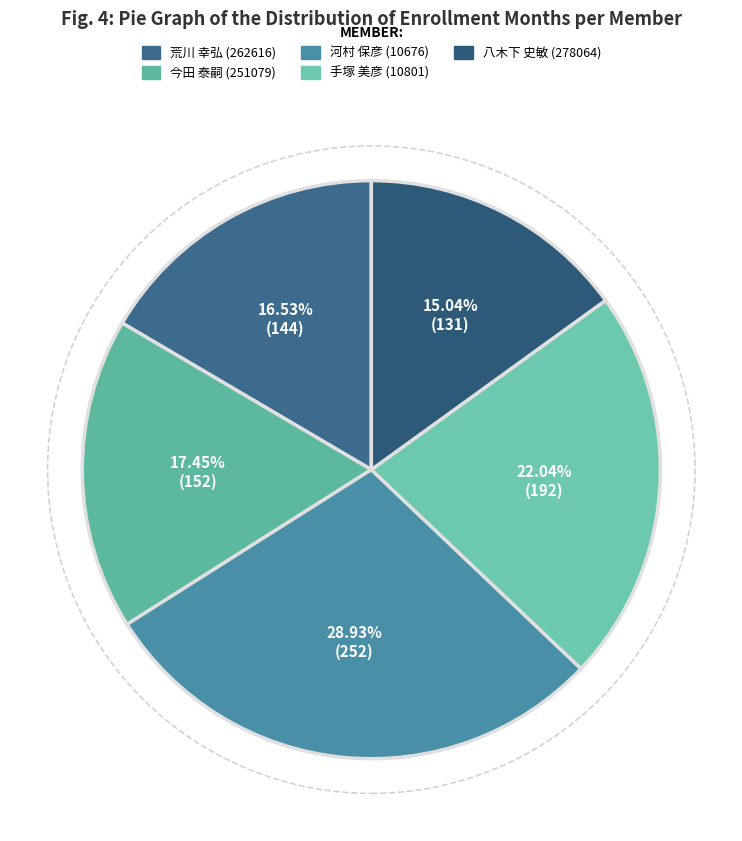

True or false: 手塚 美彦 (10801) accounts for 32% of the total.

False